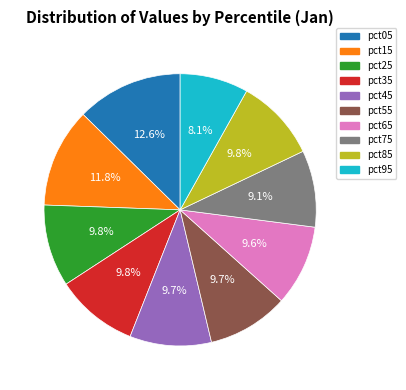

What percentage is the pct85 slice, to the nearest percent?

10%